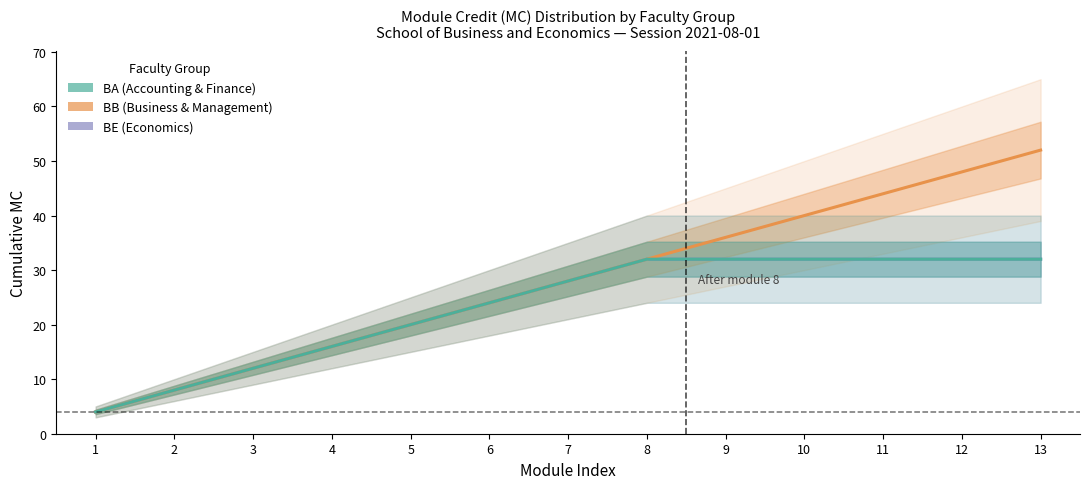

List the series in order of their peak value, lowest first.

BE (Economics), BA (Accounting & Finance), BB (Business & Management)